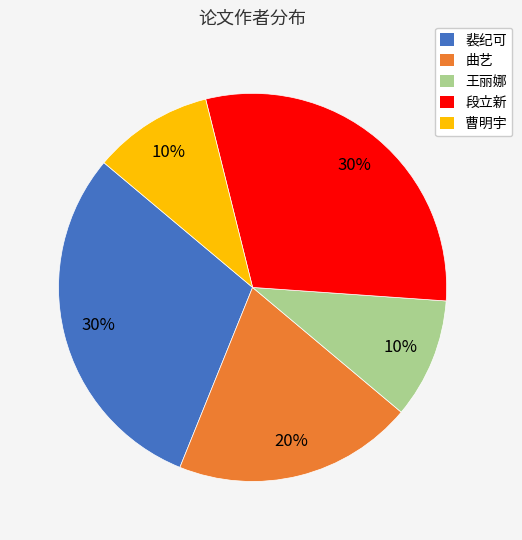

How many slices are in this pie chart?

5